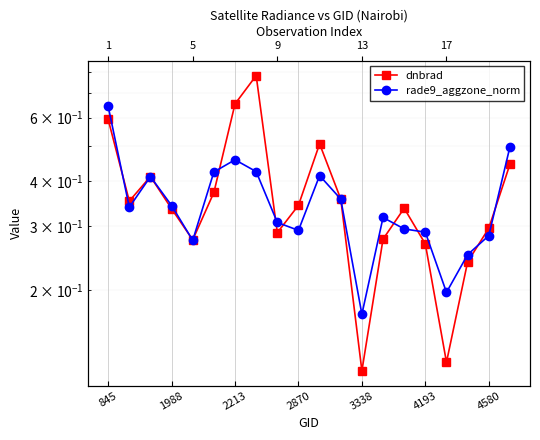

What is the difference between the highest and lowest values at 845?

0.1